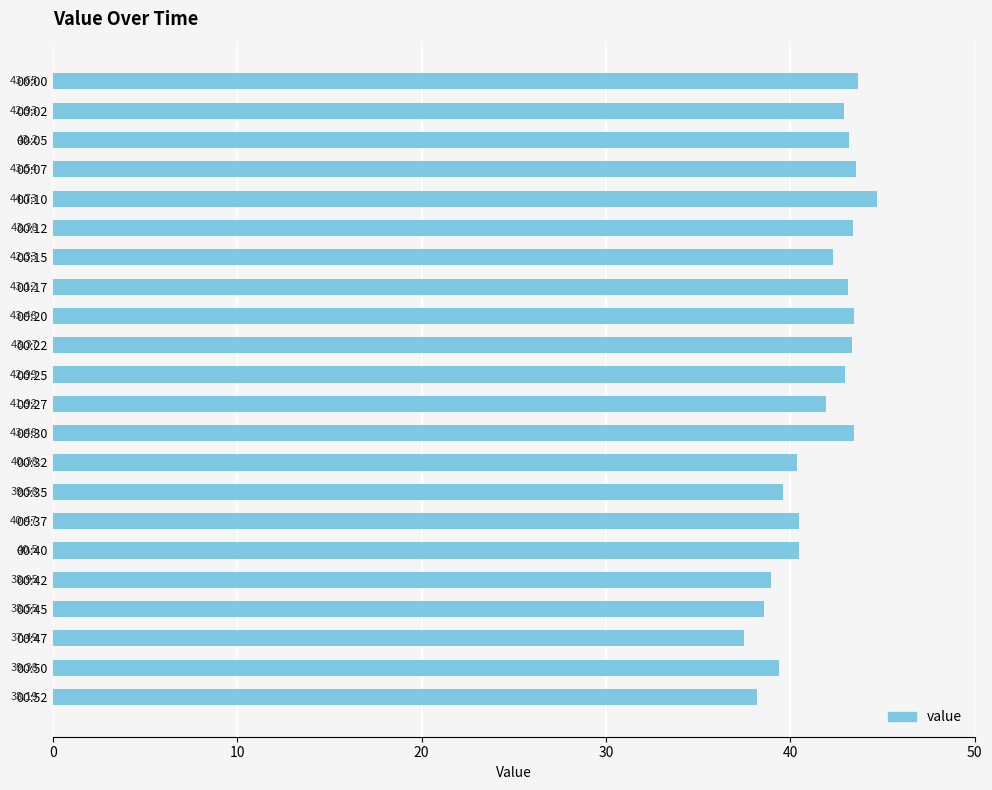

Are the bars horizontal?

Yes